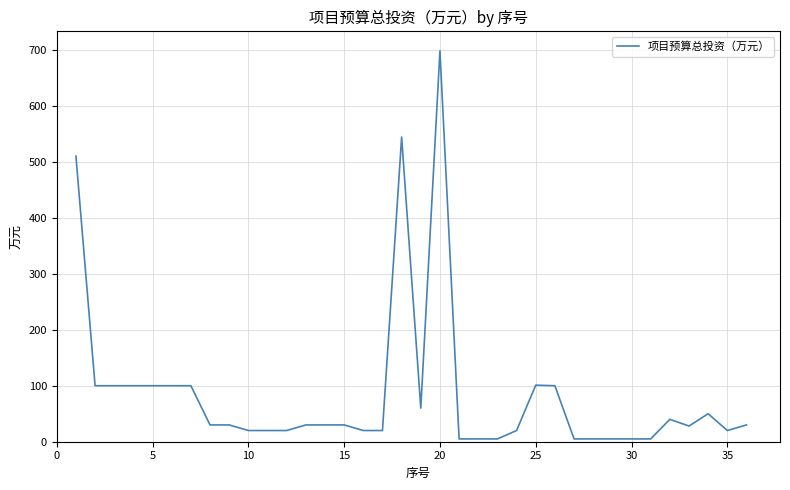

What is the greatest value displayed?

698